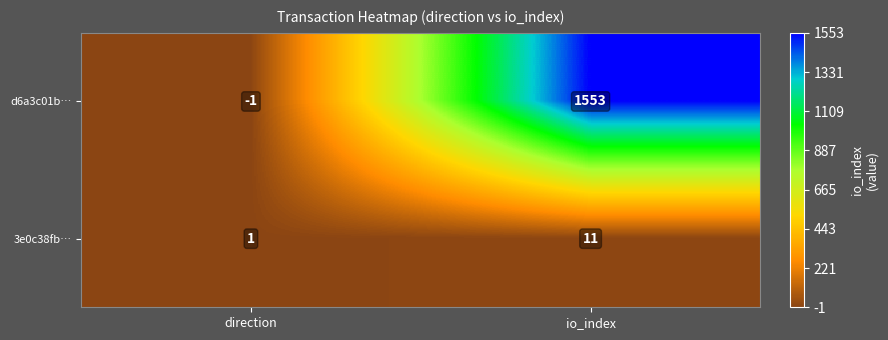

Rank the series by their average value, from highest to lowest.

d6a3c01b…, 3e0c38fb…